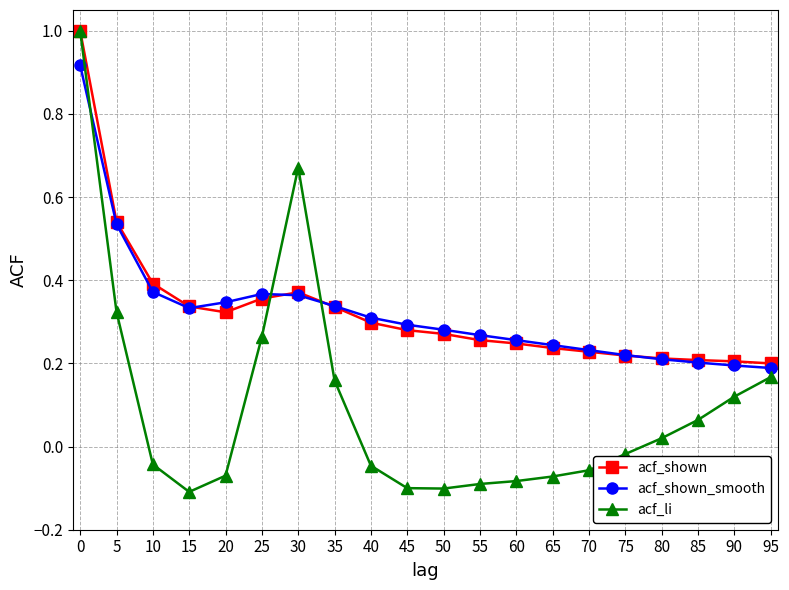

What is the difference between the acf_li values at 65 and 0?

1.1